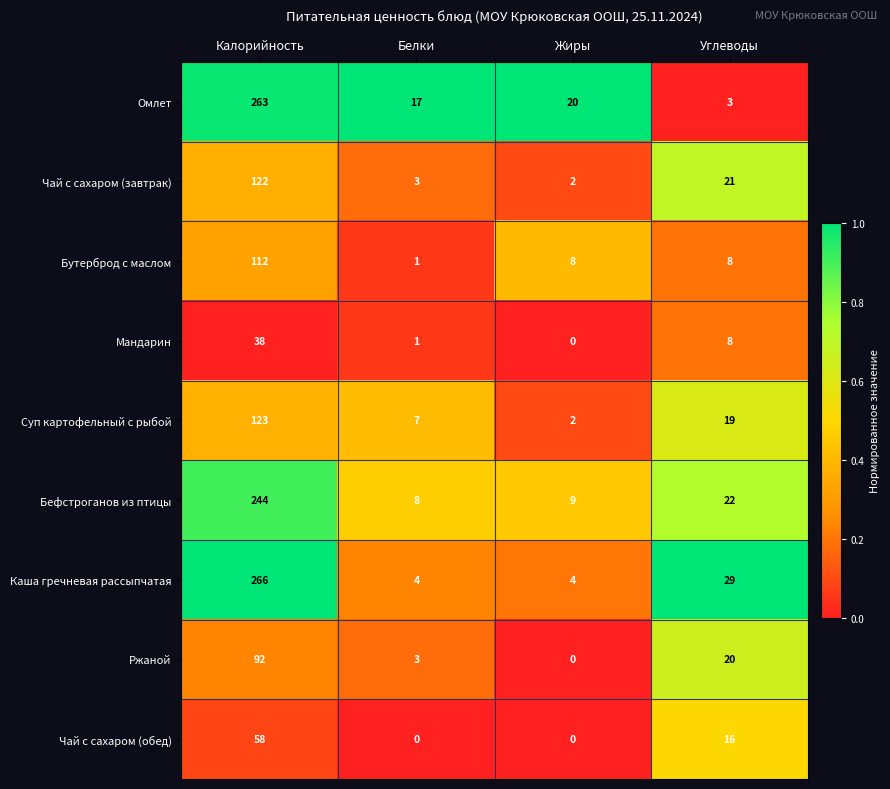

What is the difference between the second highest and minimum values in the Бефстроганов из птицы series?

14